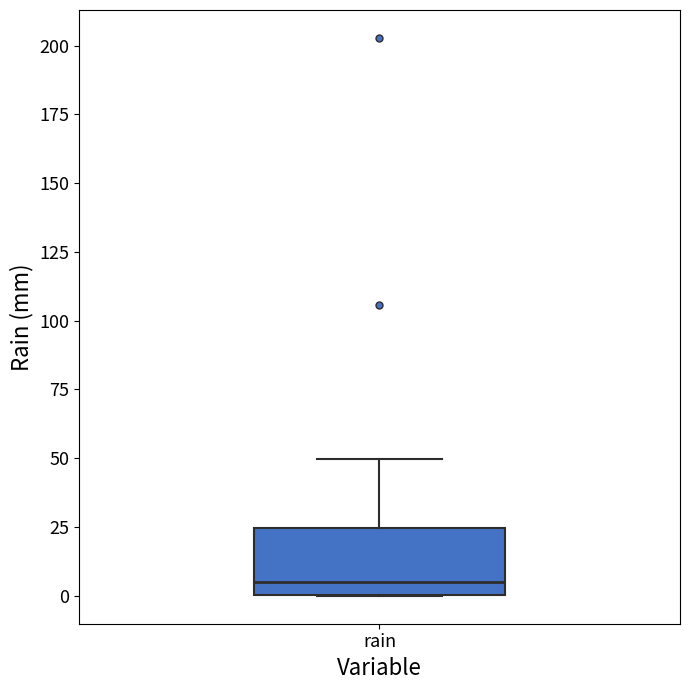

Where does the upper whisker of the box for rain end on the y-axis? The values are not printed on the chart, so give them approximately, as read against the axis.

50